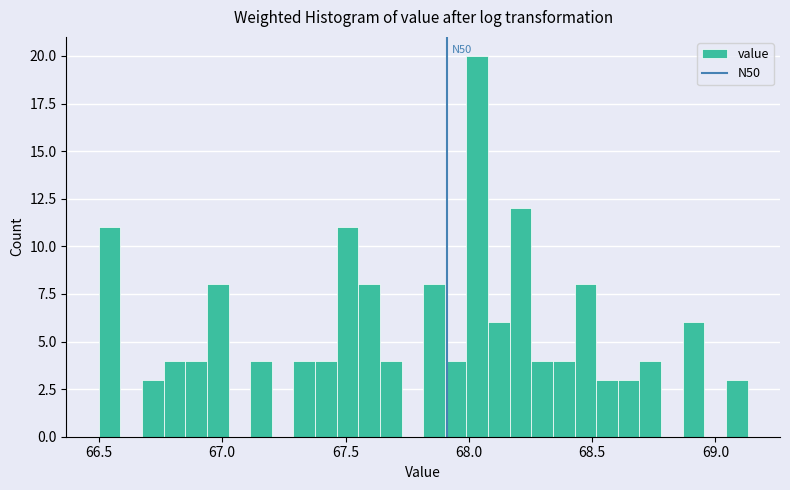

Around what value on the x-axis is the tallest bar? Give the approximate position of its centre, as read against the axis.

68.05